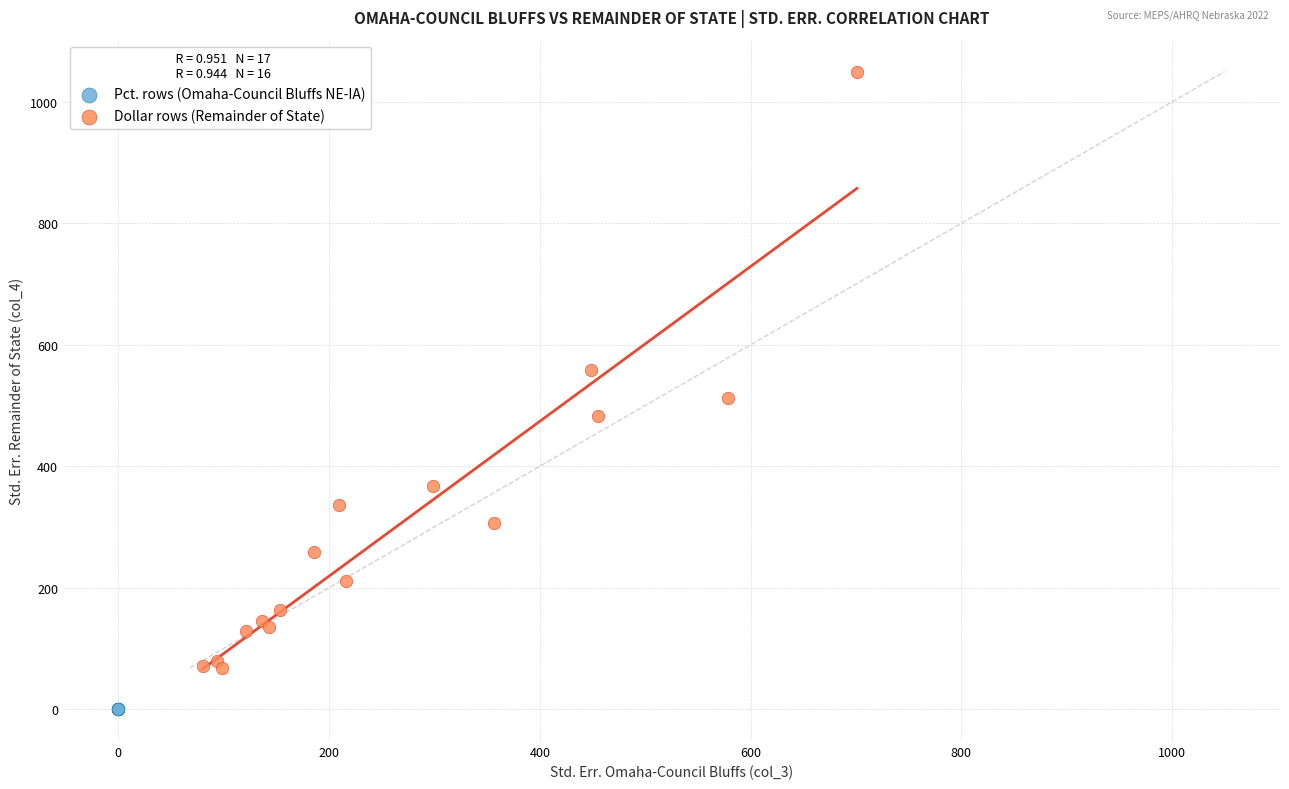

Which series contains the lowest Y value?

Pct. rows (Omaha-Council Bluffs NE-IA)